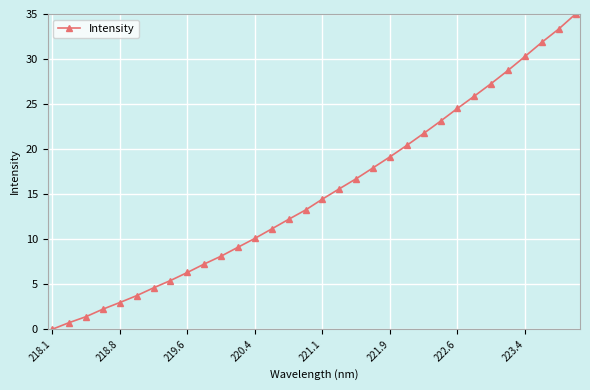

What is the difference between the maximum and minimum values?

35.0